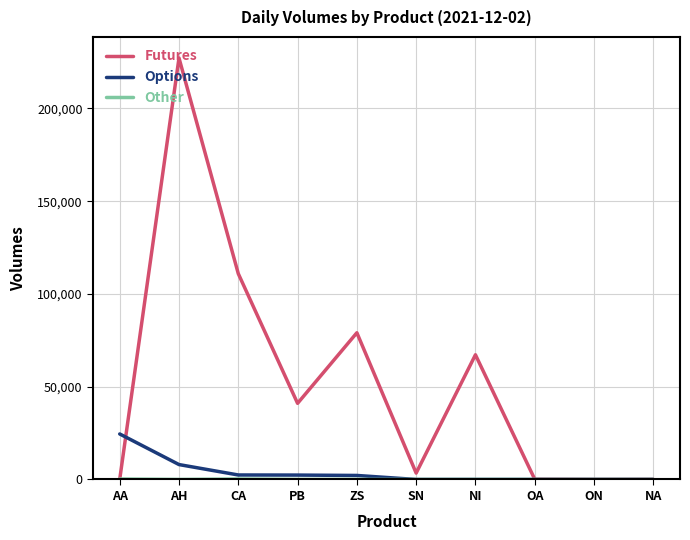

Does the chart display data point markers on the line(s)?

No